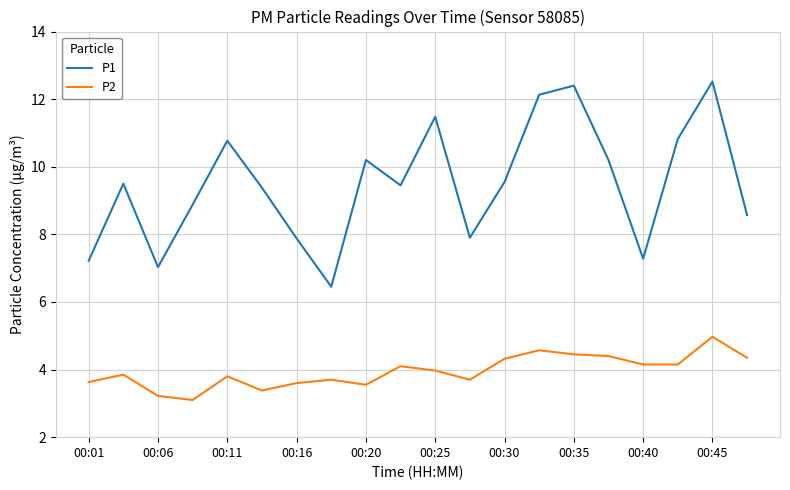

True or false: P2 and P1 intersect in this chart.

False